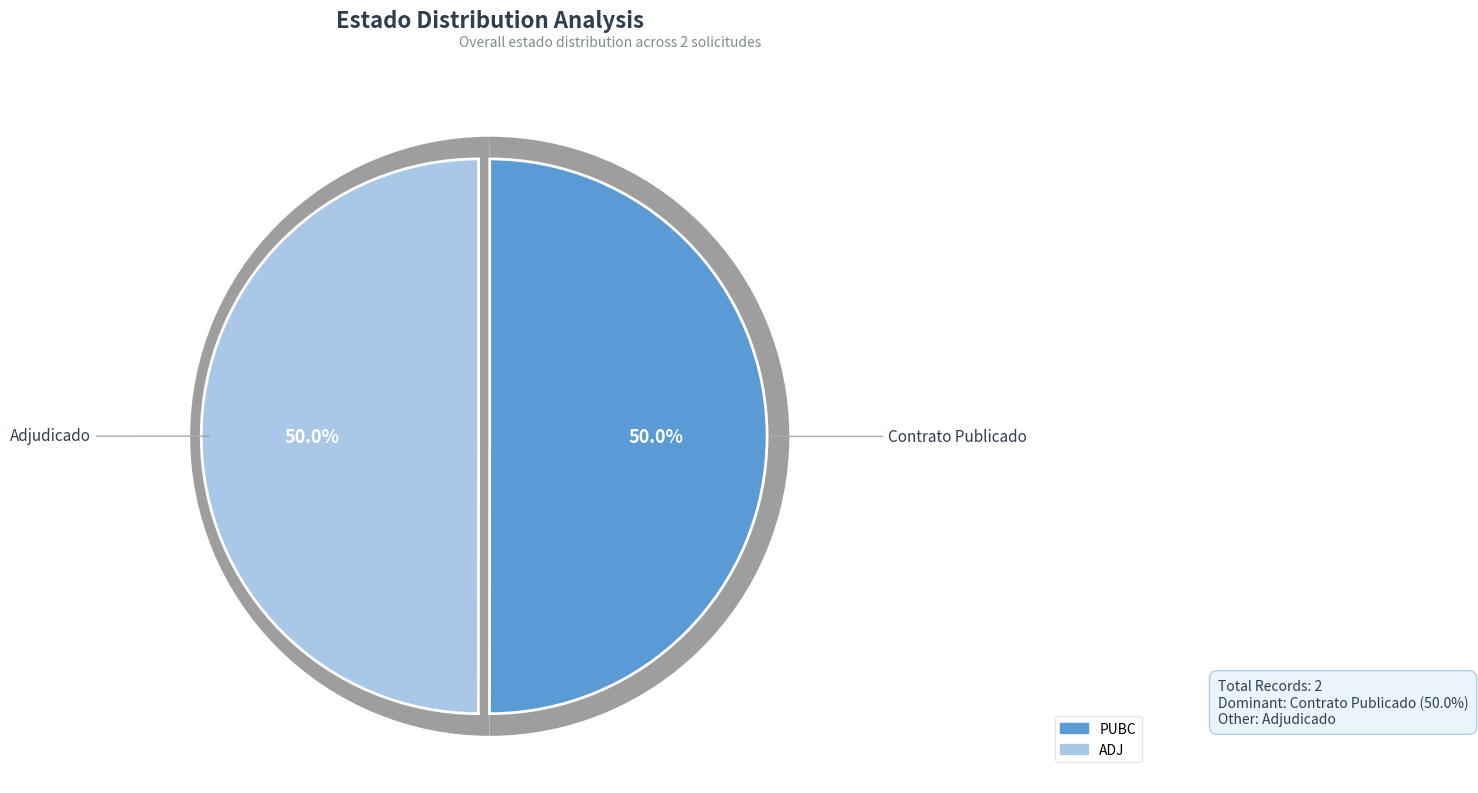

What is the majority slice?

PUBC